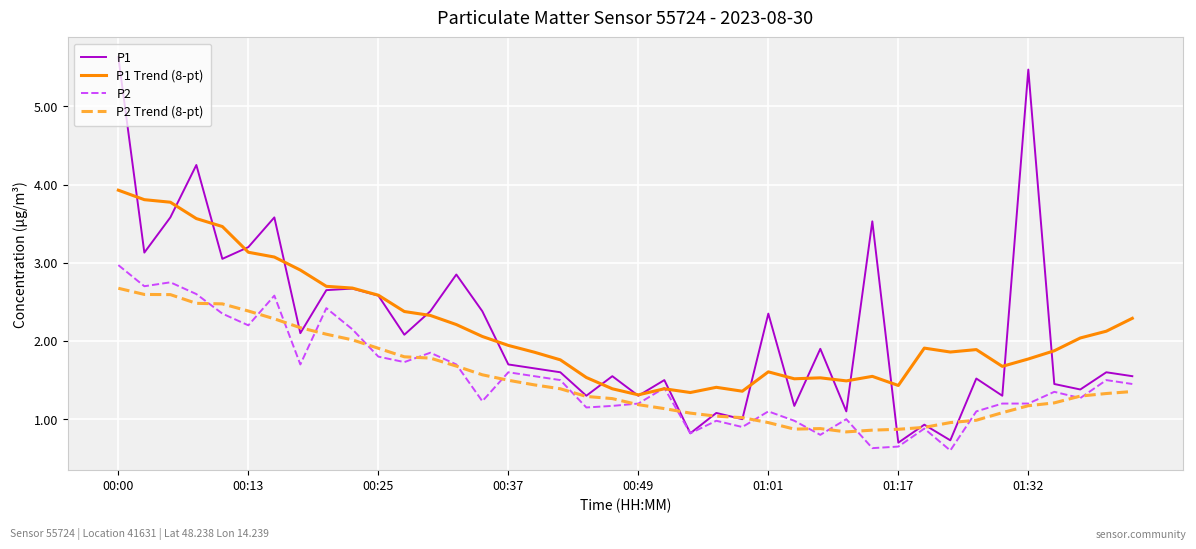

Which series has the widest spread of values?

P1